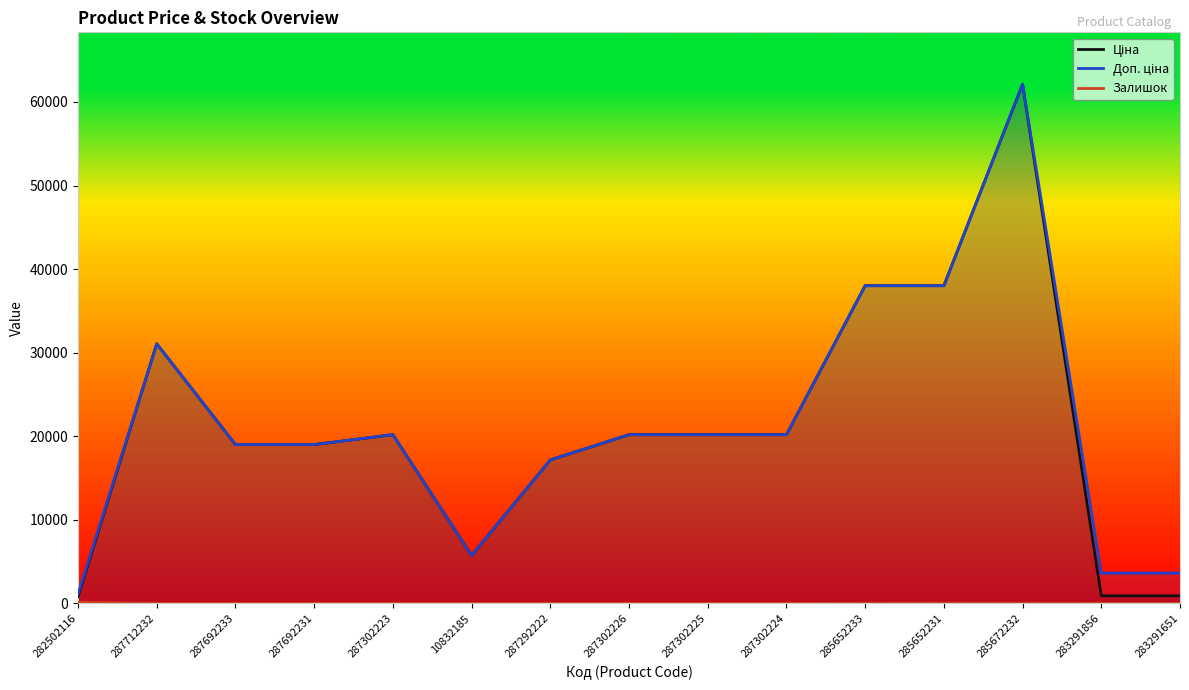

What is the label of the 10th point from the right?

10832185